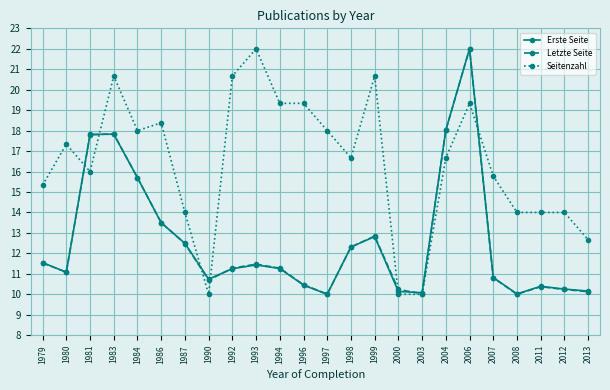

Which series has the largest total across all categories?

Seitenzahl